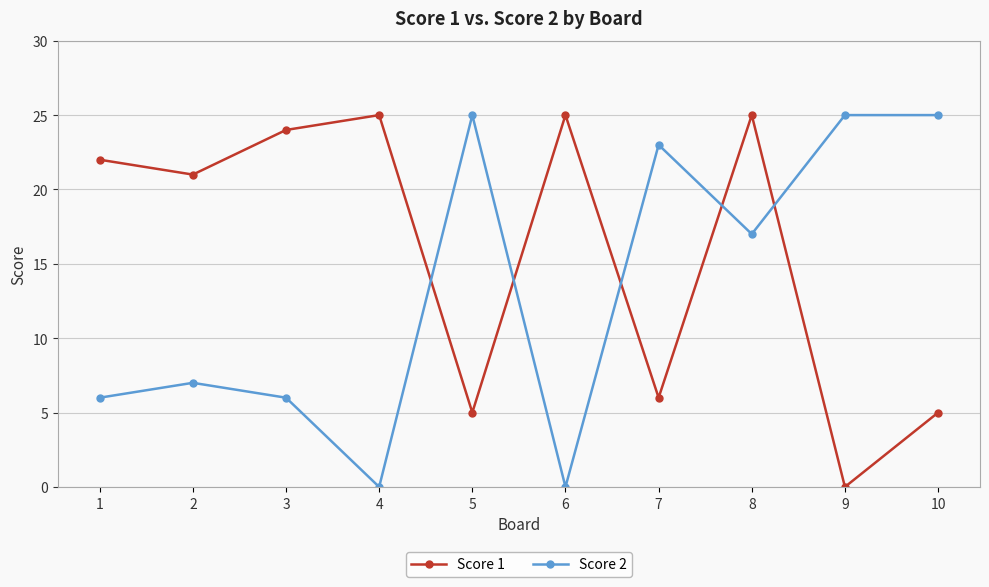

List the series in order of their overall mean, lowest first.

Score 2, Score 1